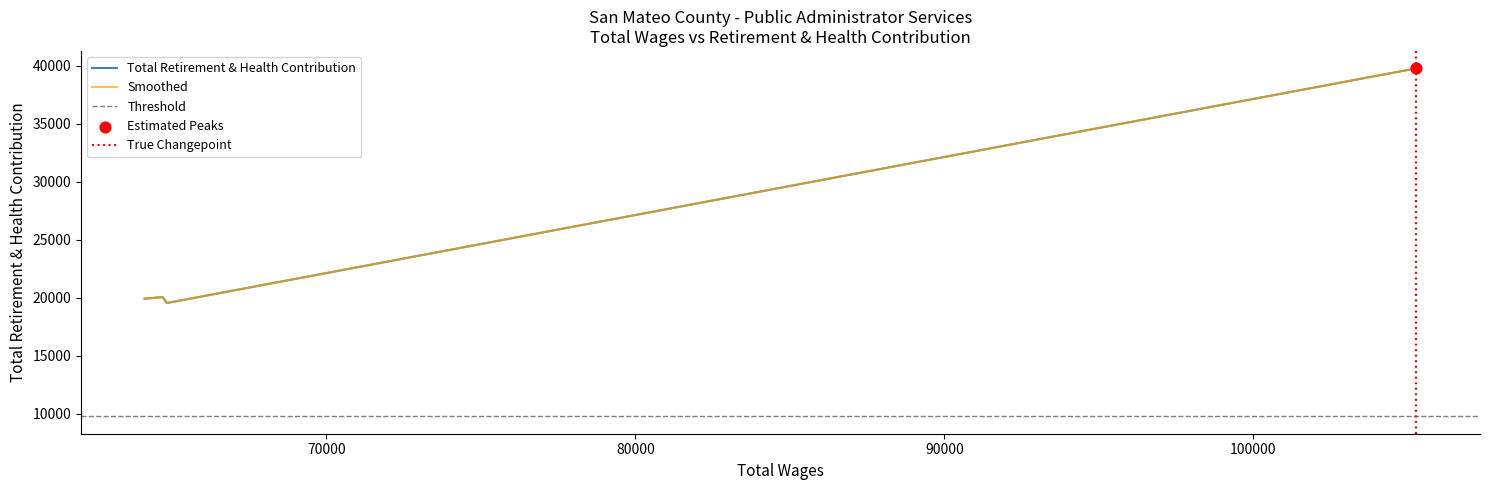

What is the ratio of the value at 105286 to the value at 64837?

2.0